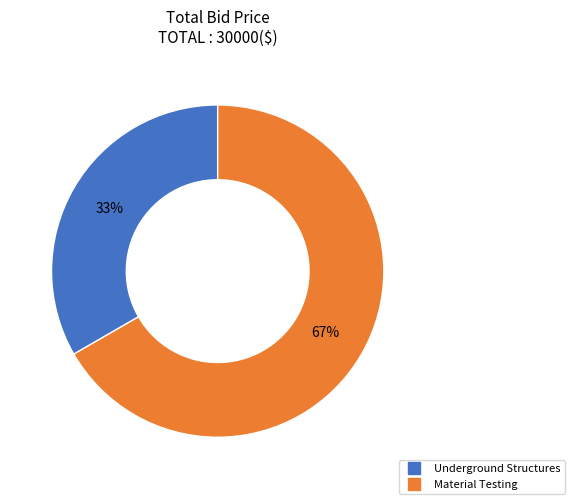

To the nearest percent, what percentage of the pie is Underground Structures?

33%